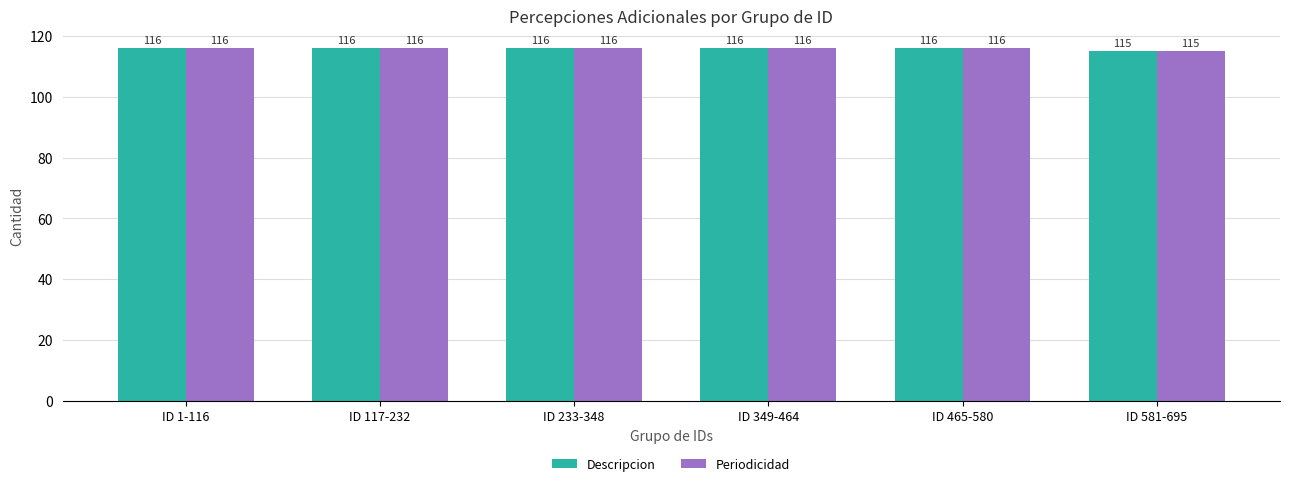

What is the approximate value of Periodicidad at ID 1-116?

116